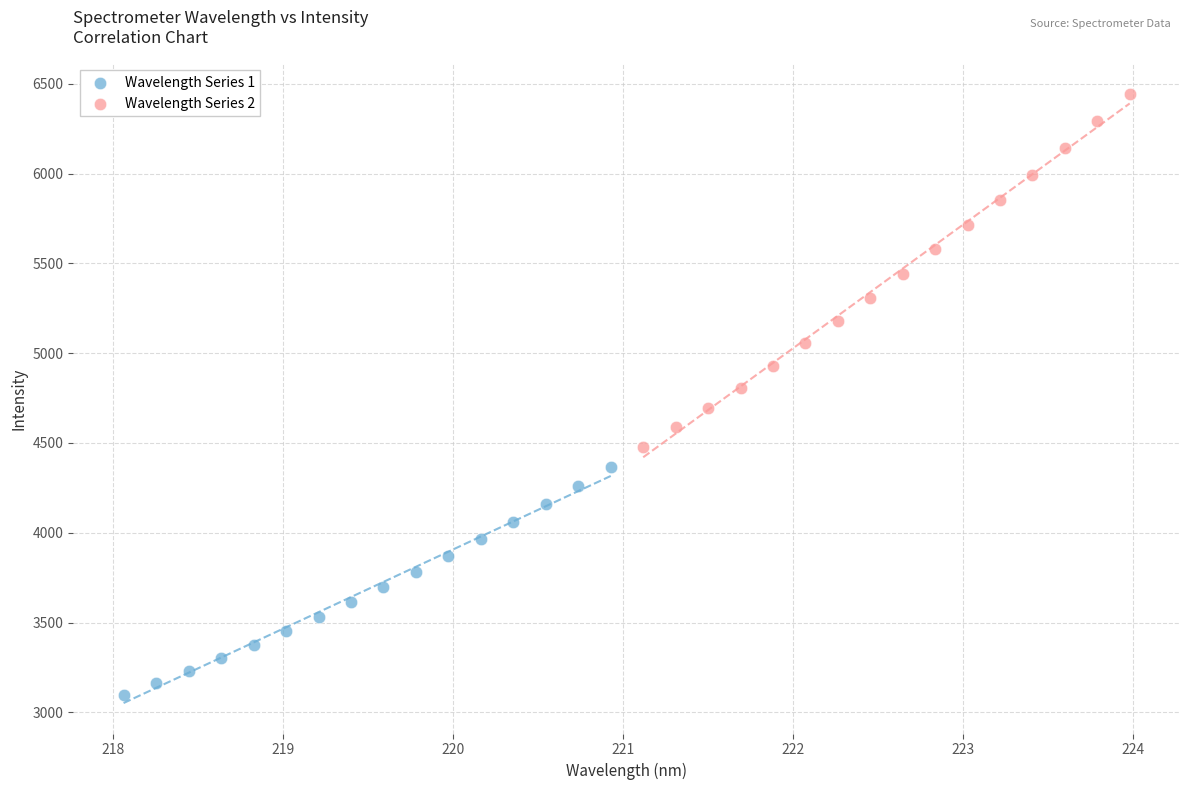

Which series reaches the minimum Y coordinate?

Wavelength Series 1